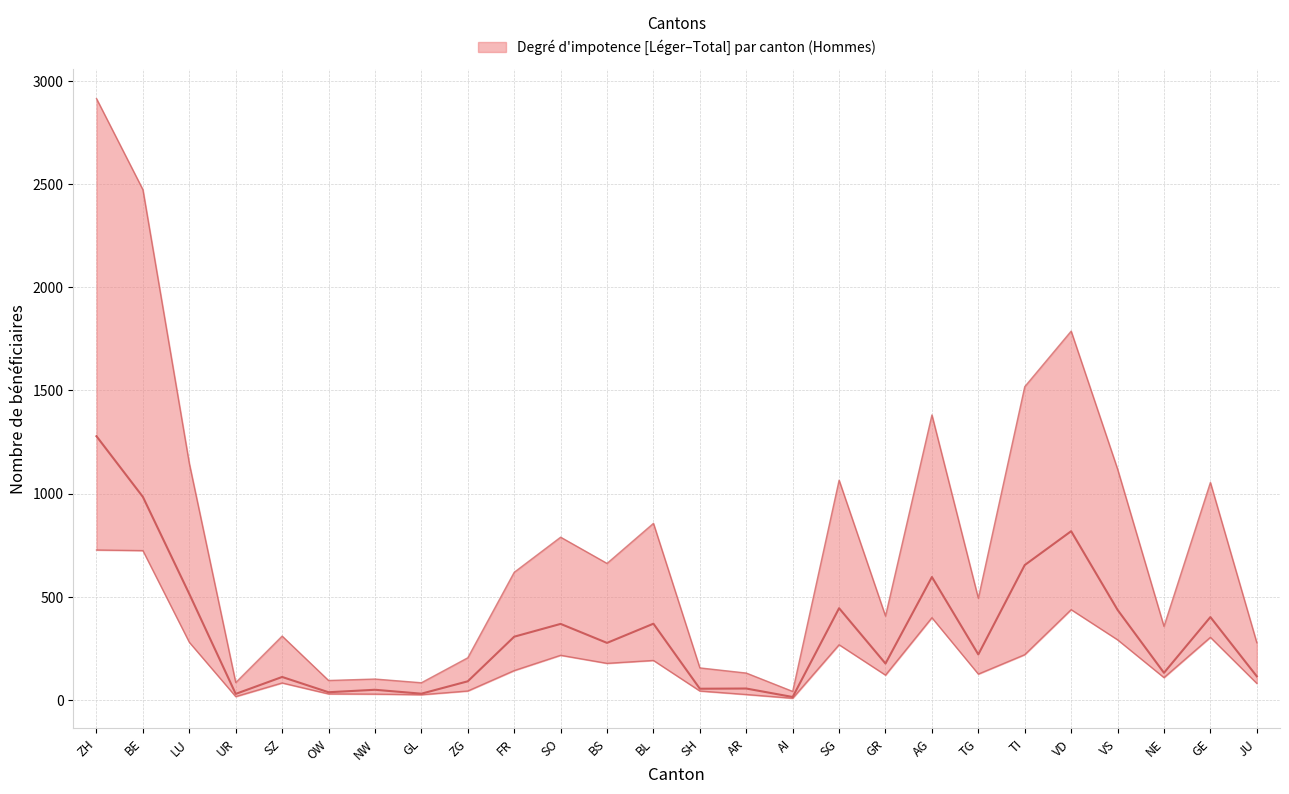

Is it true that the value at GR is 177?

True